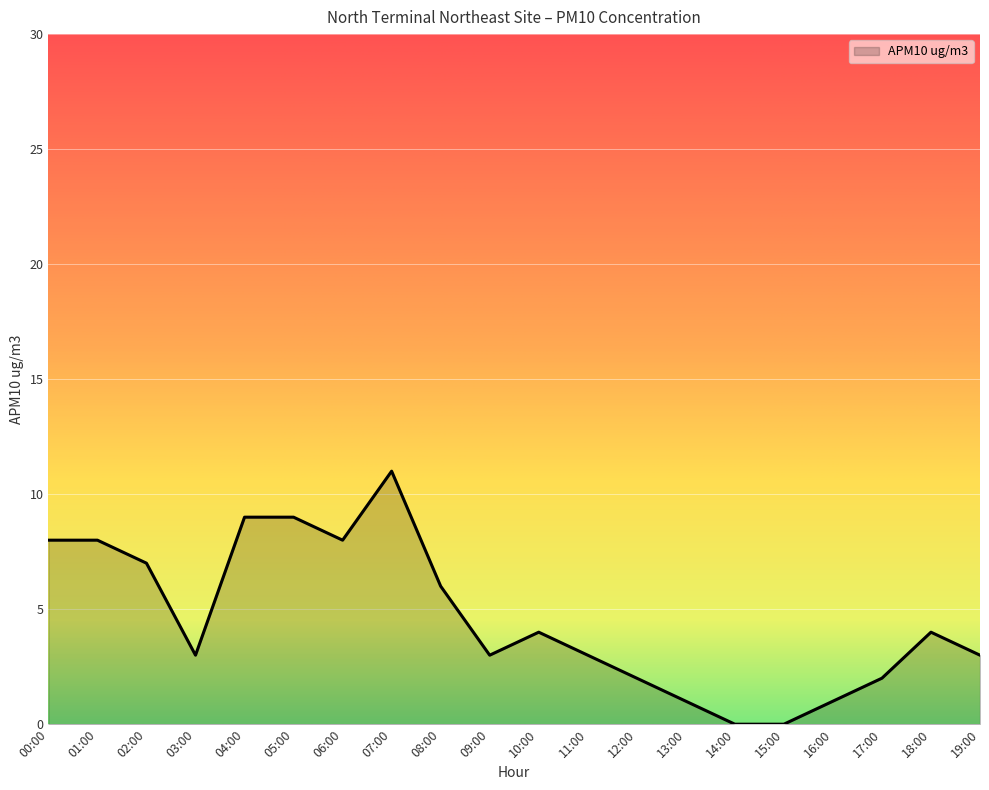

What is the difference between the maximum and minimum values?

11